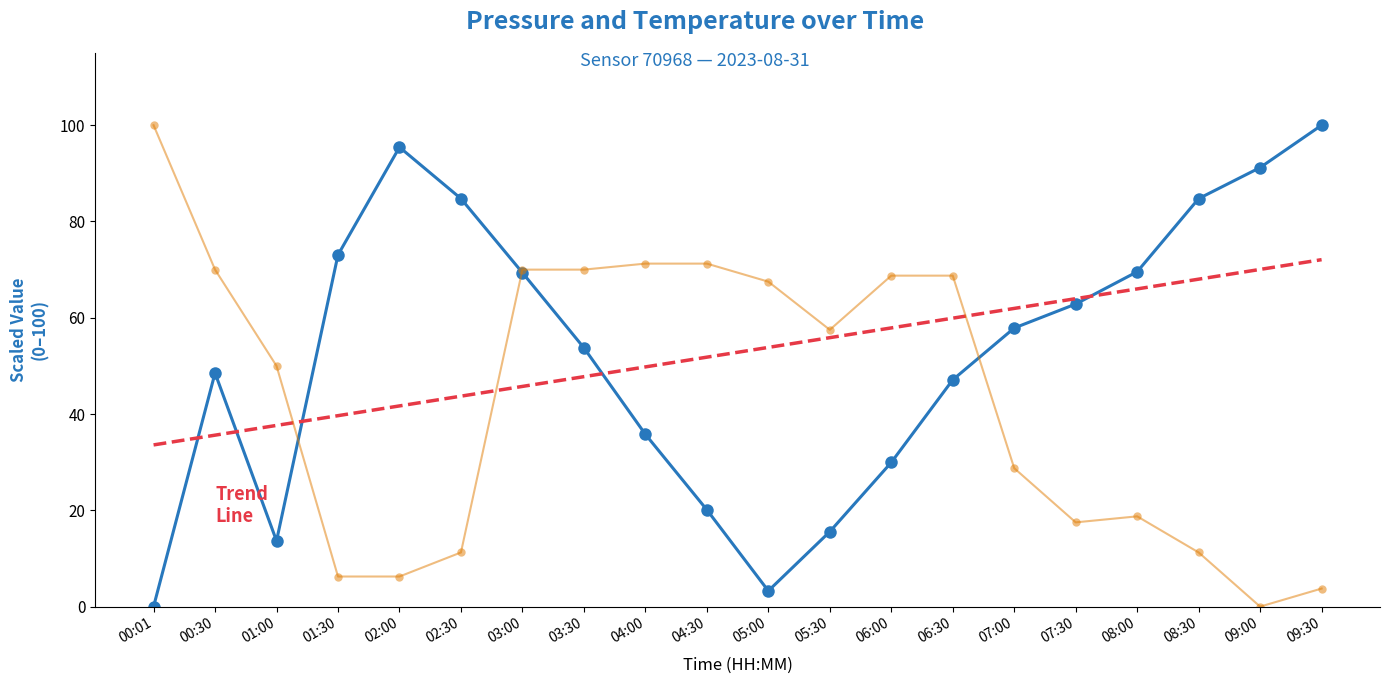

What is the spread (max minus min) of values at 02:00?

89.2